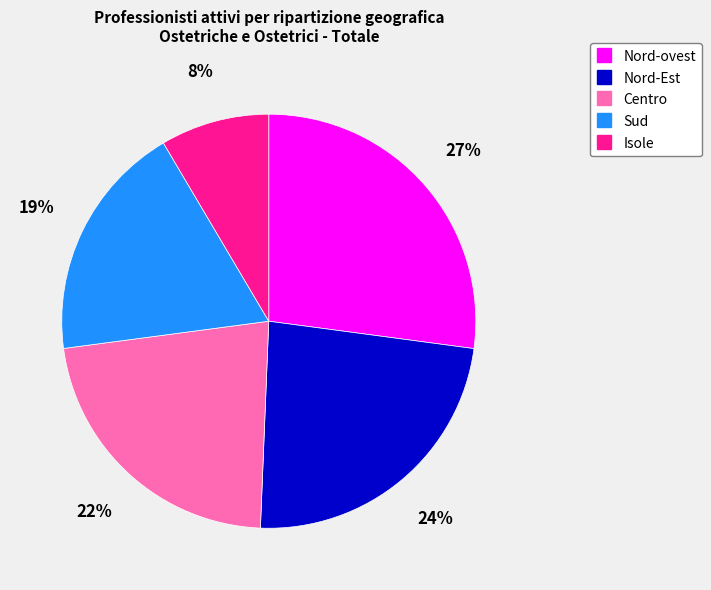

To the nearest percent, what percentage of the pie is Centro?

22%